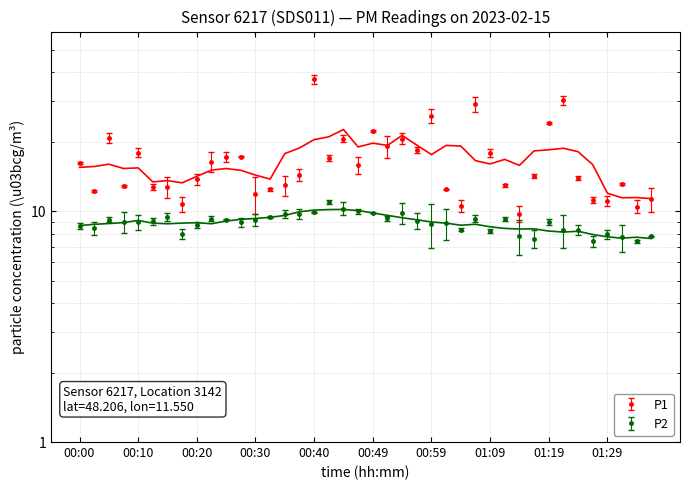

What is the difference between the second highest and second lowest values in the P2 series?

2.9